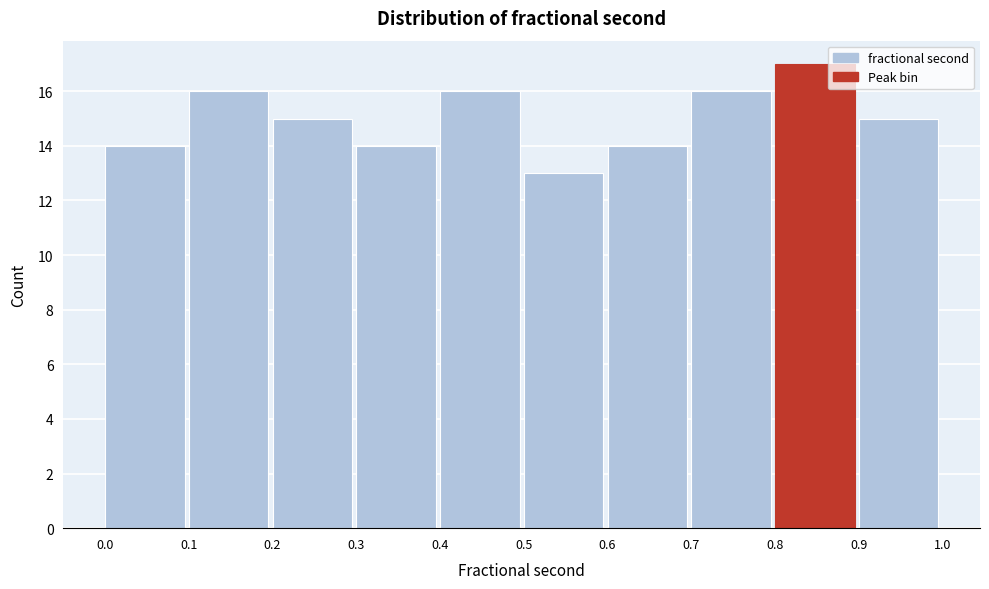

Over which range of the x-axis is the bar tallest?

0.8 to 0.9